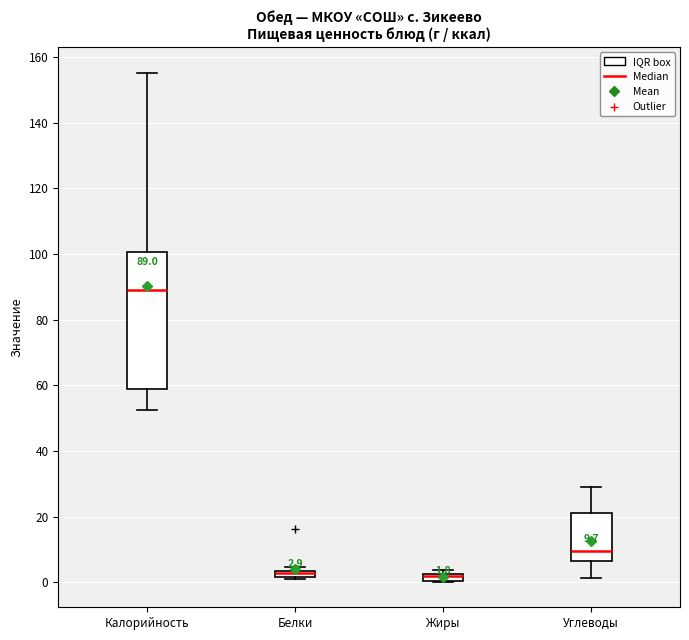

Comparing the boxes themselves (not the whiskers), which one is the tallest?

Калорийность